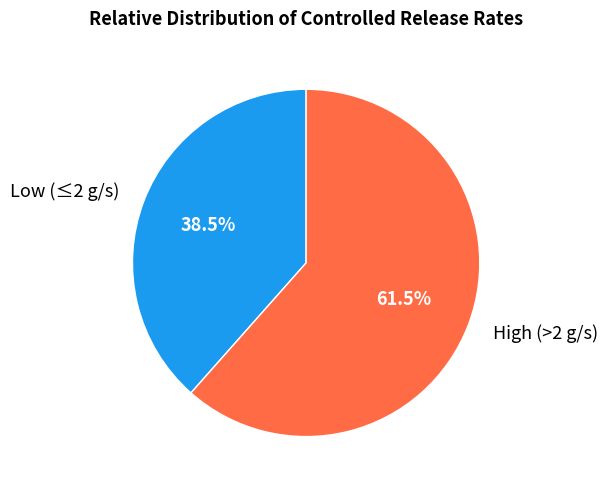

Do Low (≤2 g/s) and High (>2 g/s) together represent more than half of the pie?

Yes